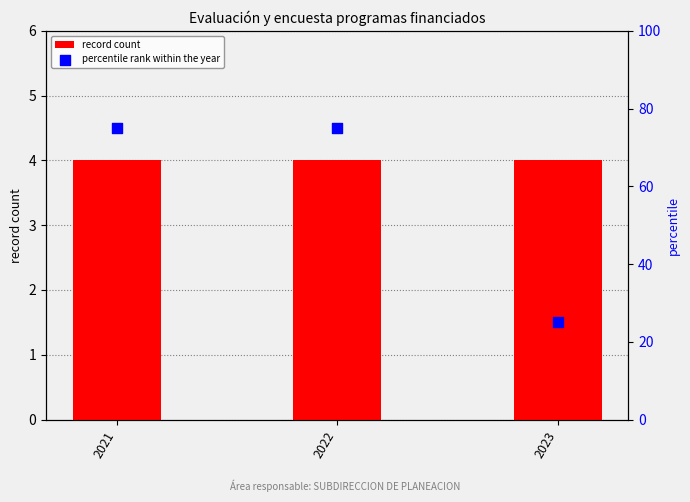

What is the total value across all series at 2023?

29